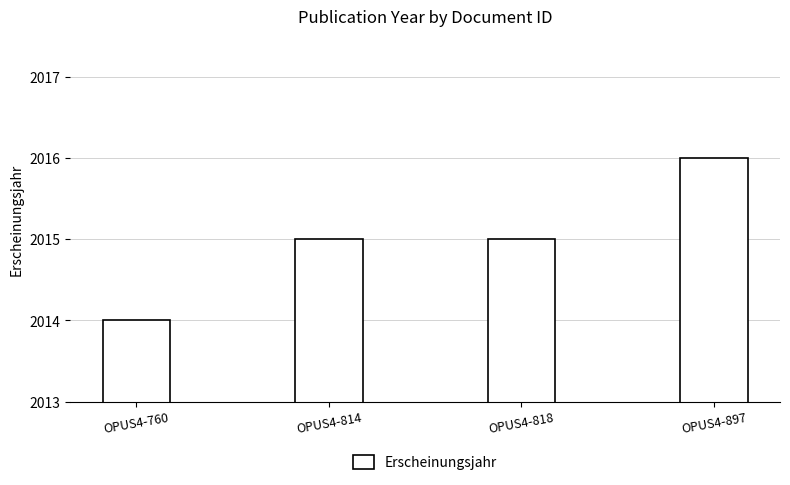

Are the bars grouped side by side (vs. stacked)?

No